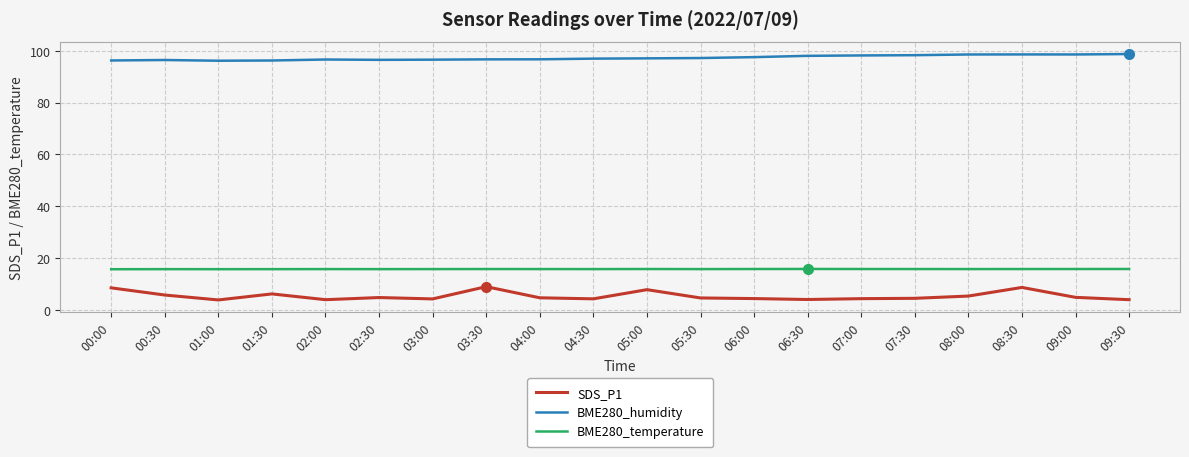

Rank the series by their maximum value, from lowest to highest.

SDS_P1, BME280_temperature, BME280_humidity